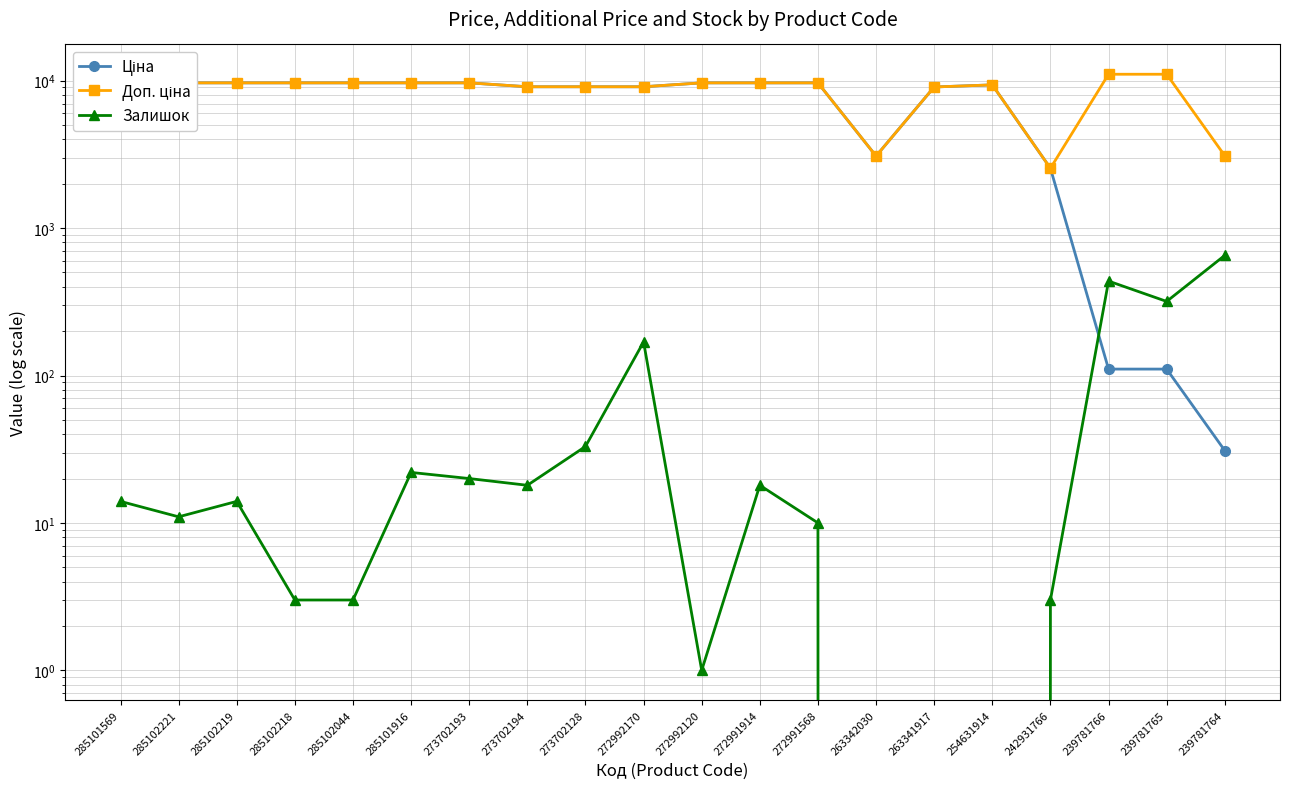

Between 272991568 and 285101569, which is larger?

272991568